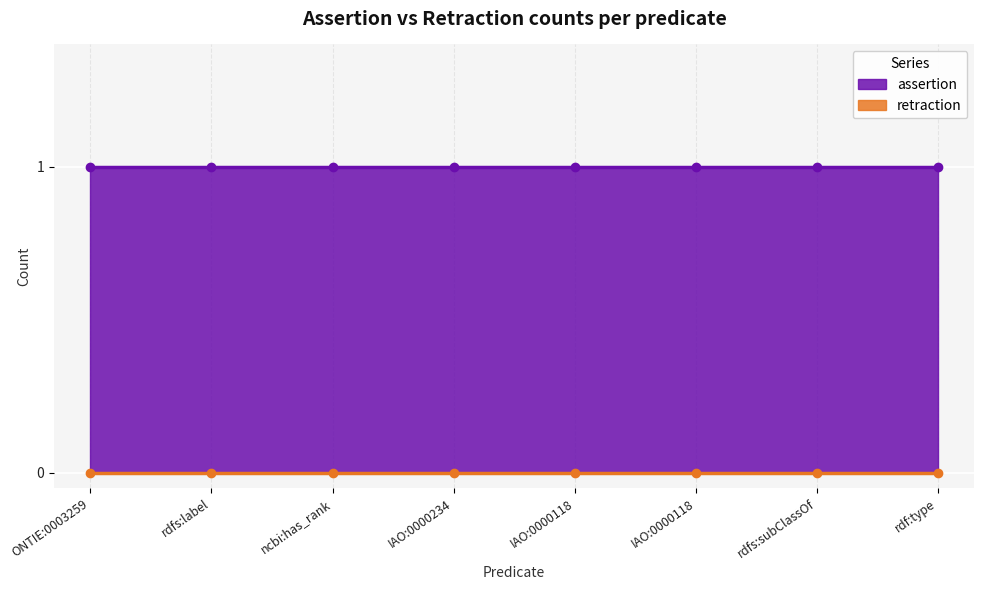

What is the value of the assertion point at the 3rd from the left?

1